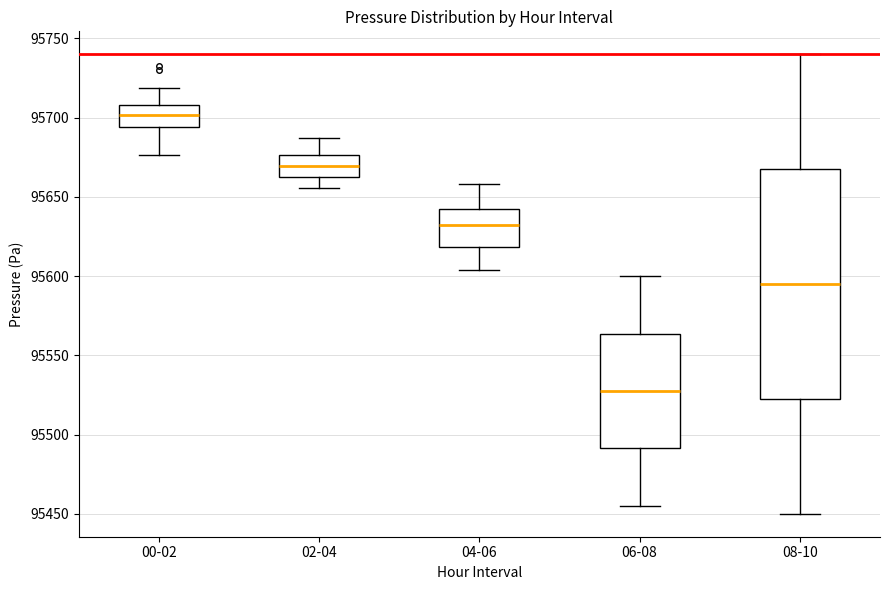

Which box's median line is the lowest?

06-08